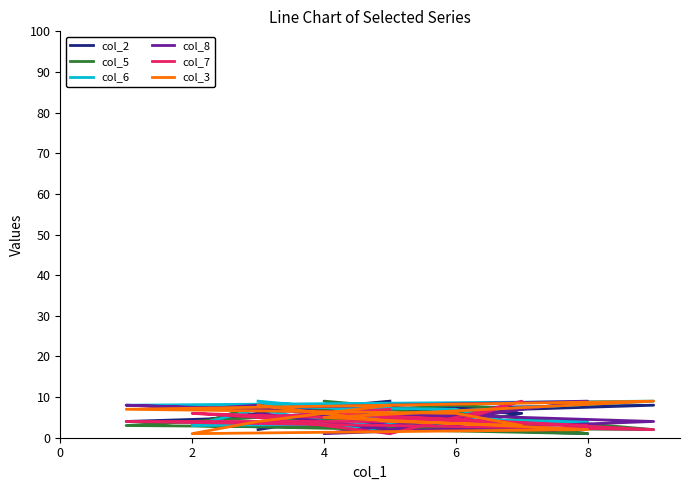

At which category is the sum across all series the highest?

2